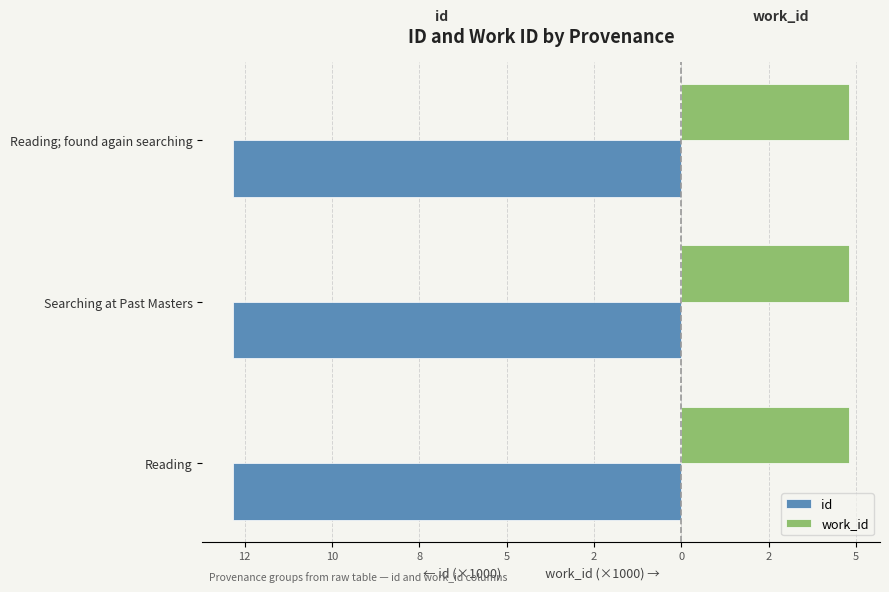

What are all the series names shown in the legend?

id, work_id